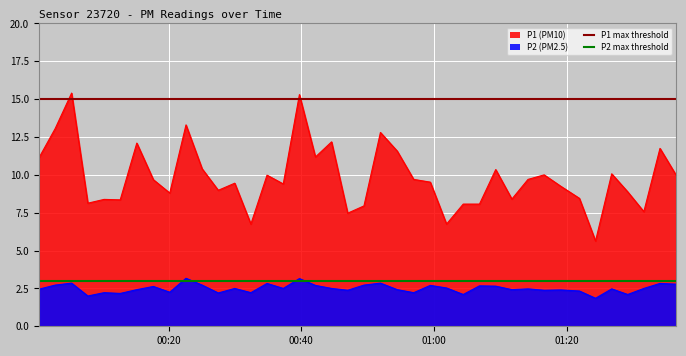

The value of P1 max threshold at 00:20 is 15. True or false?

True